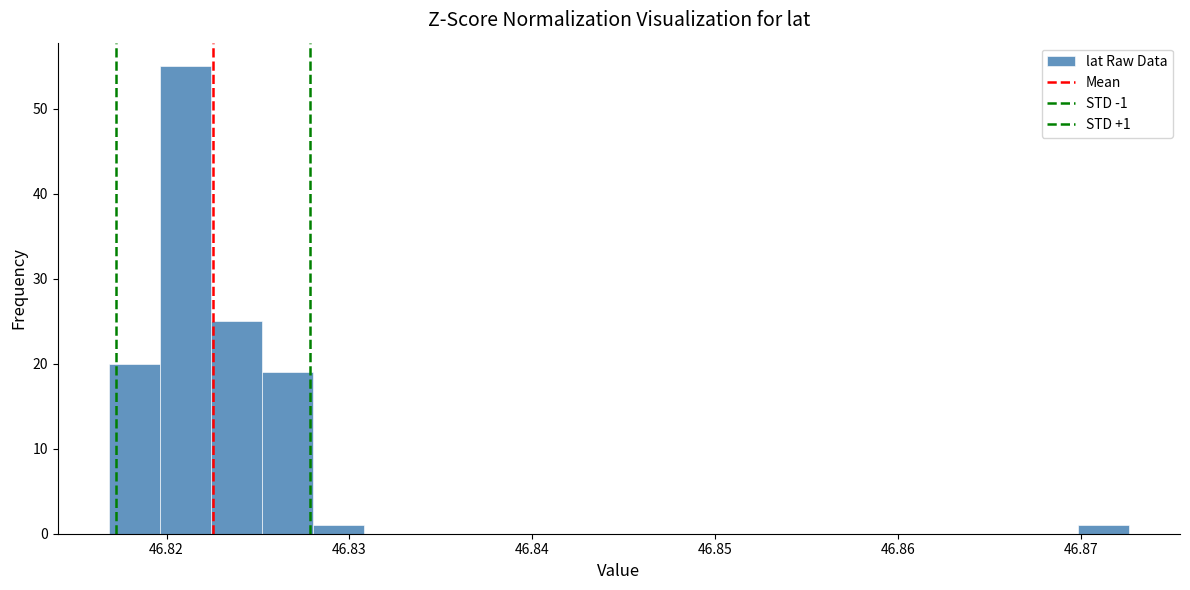

Around what value on the x-axis is the tallest bar? Give the approximate position of its centre, as read against the axis.

46.821